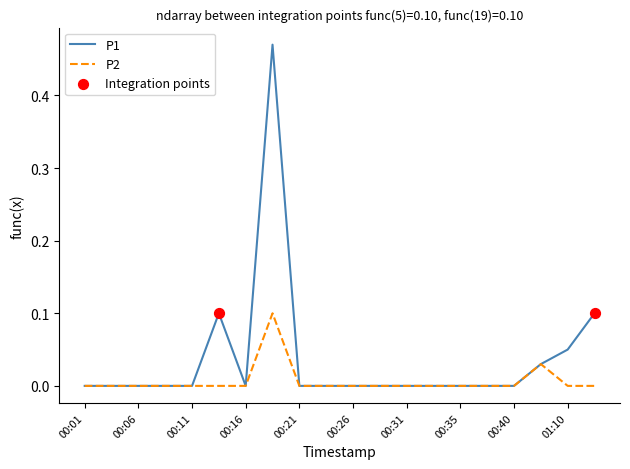

Which series has the largest range (max minus min)?

P1